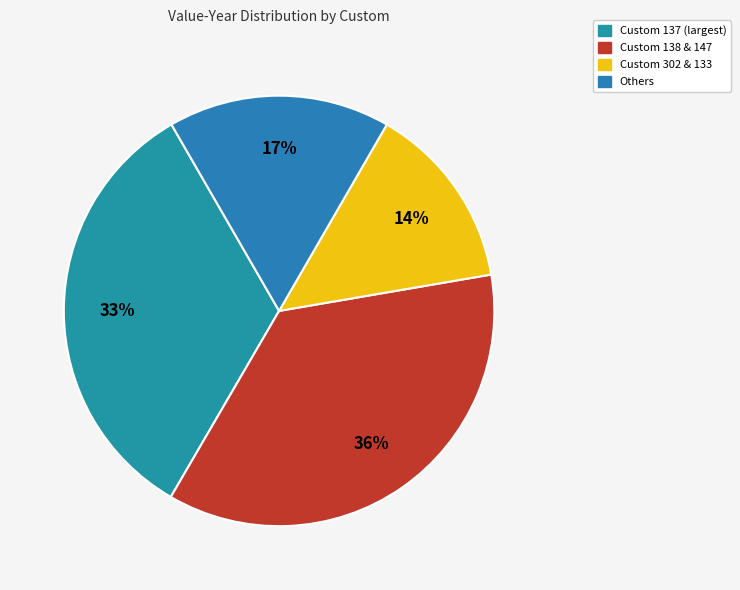

Is there a majority slice in this chart?

No